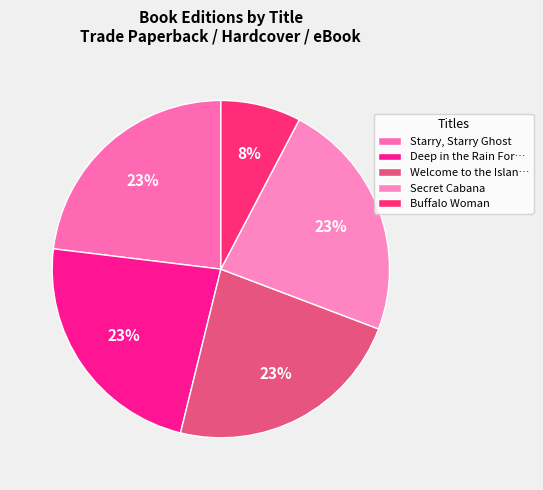

How many segments does this pie chart have?

5